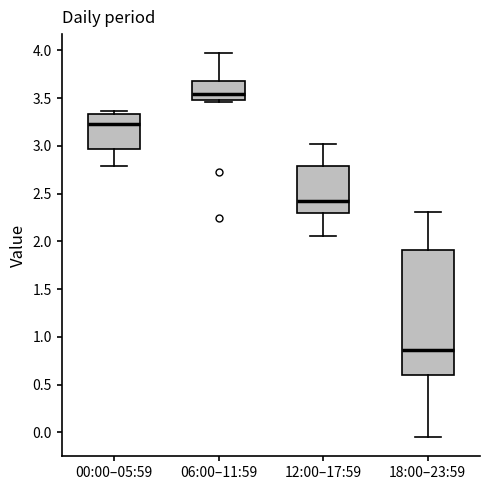

Comparing the boxes themselves (not the whiskers), which one is the tallest?

18:00–23:59